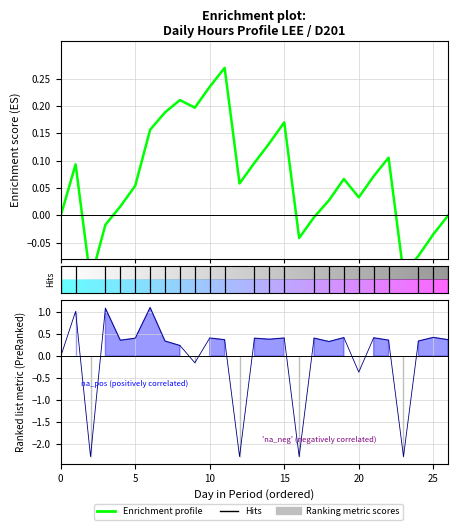

Is this an area chart (filled region under the line)?

No